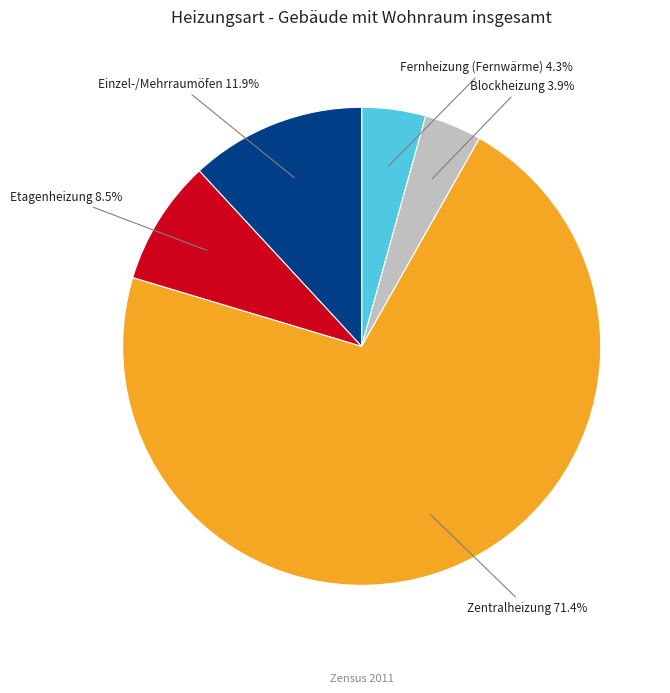

To the nearest percent, what is the difference between the Etagenheizung and Zentralheizung slice percentages?

63%